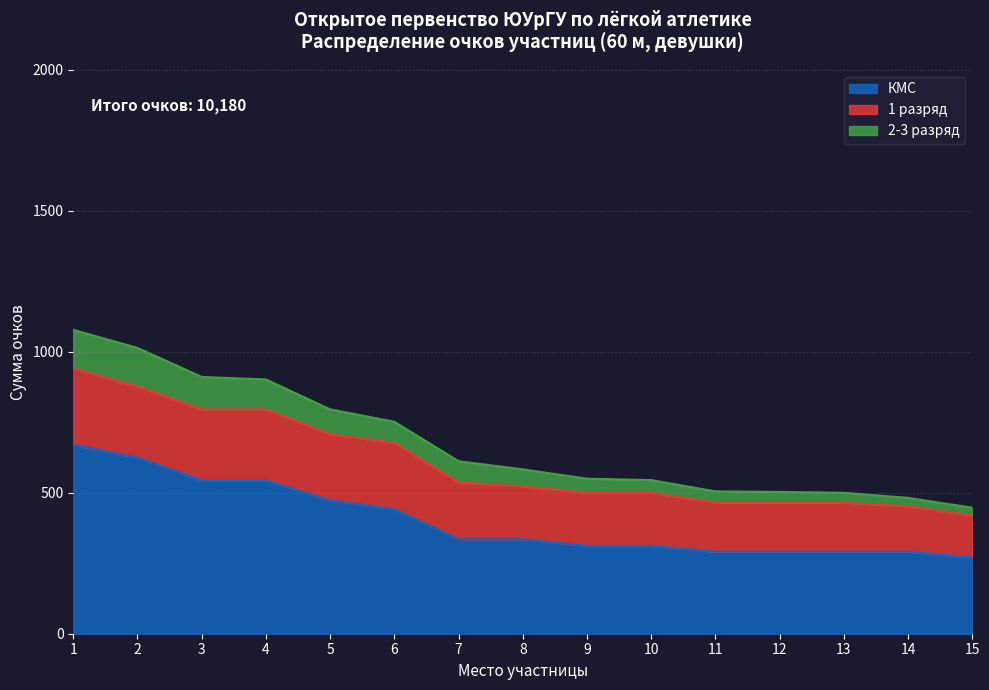

At which category is the sum across all series the highest?

1